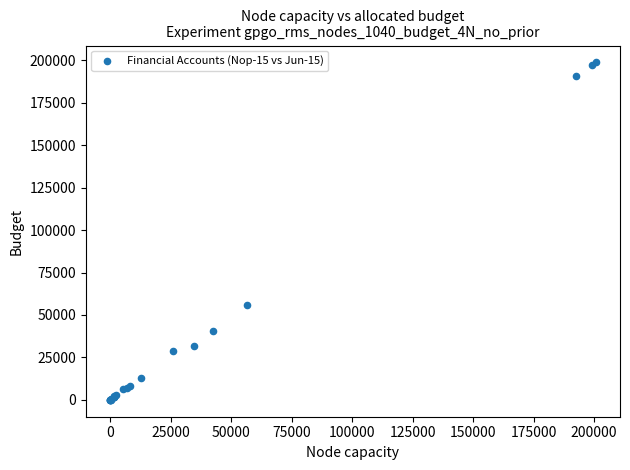

What Y value in the scatter plot is closest to 99387?

55578.3